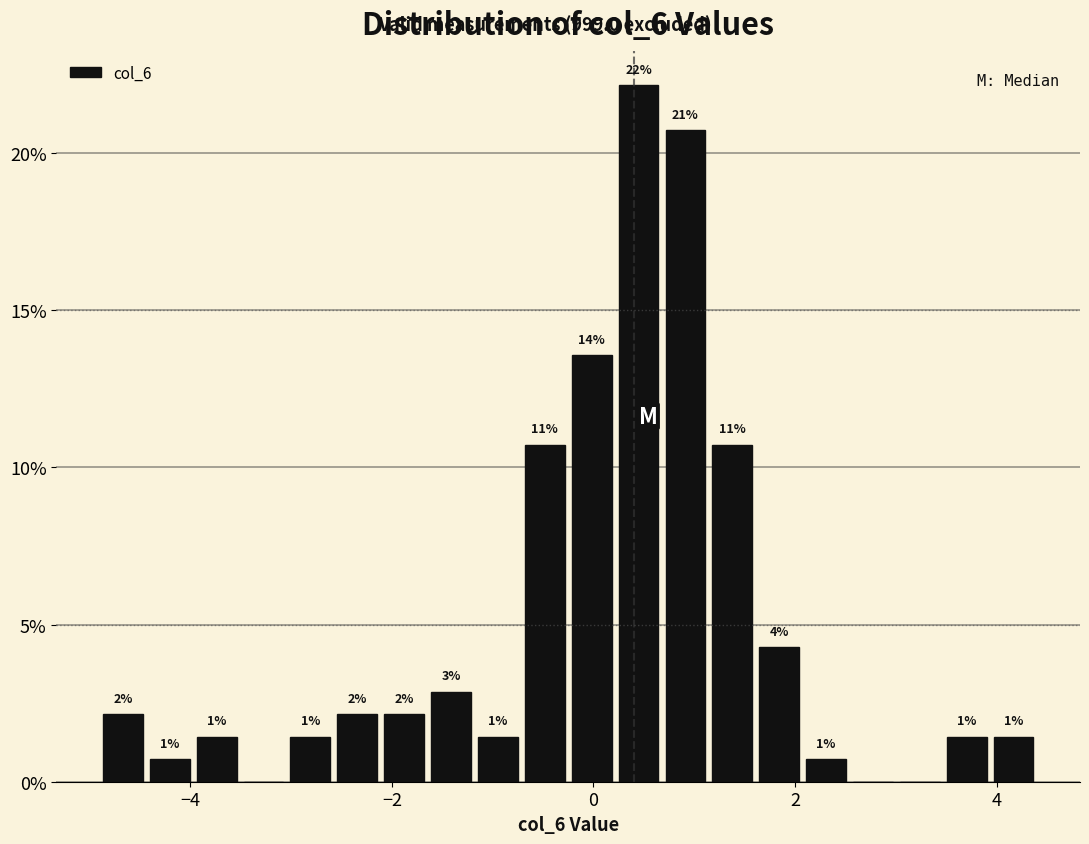

Around what value on the x-axis is the tallest bar? Give the approximate position of its centre, as read against the axis.

0.4